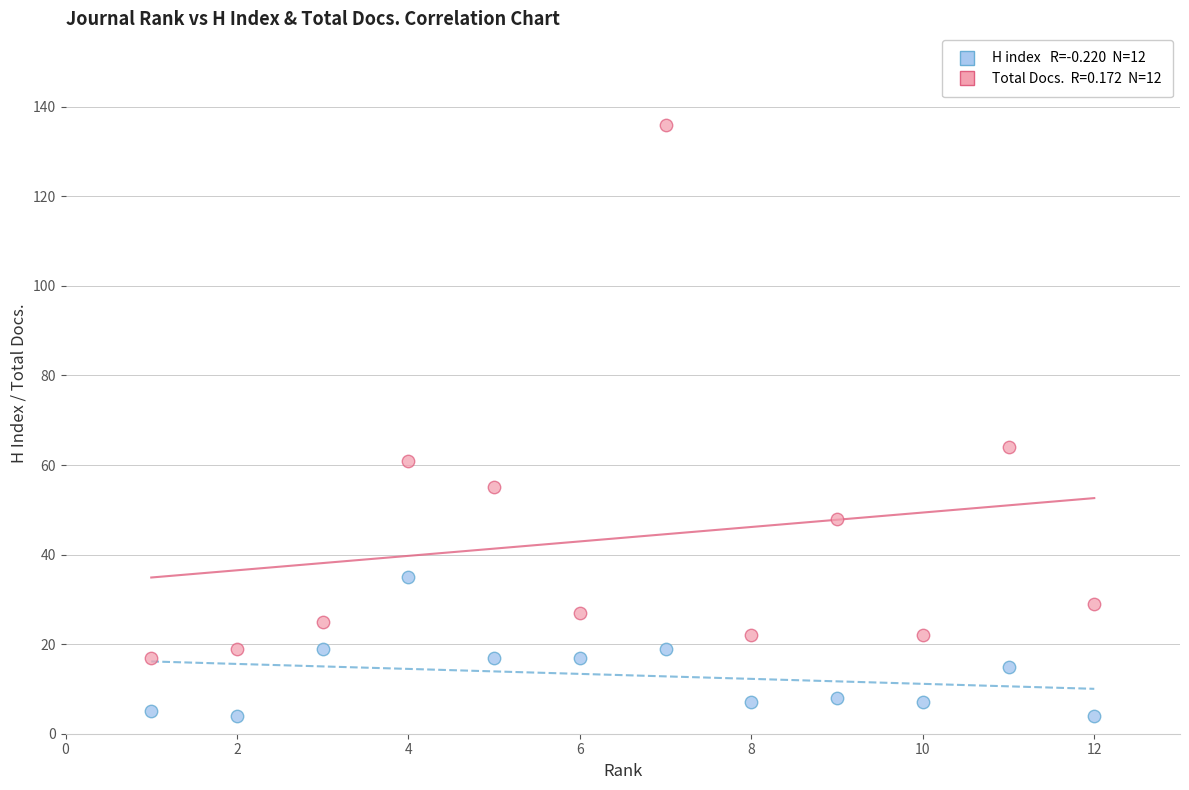

Across all data points, what is the range of Y values (max minus min)?

132